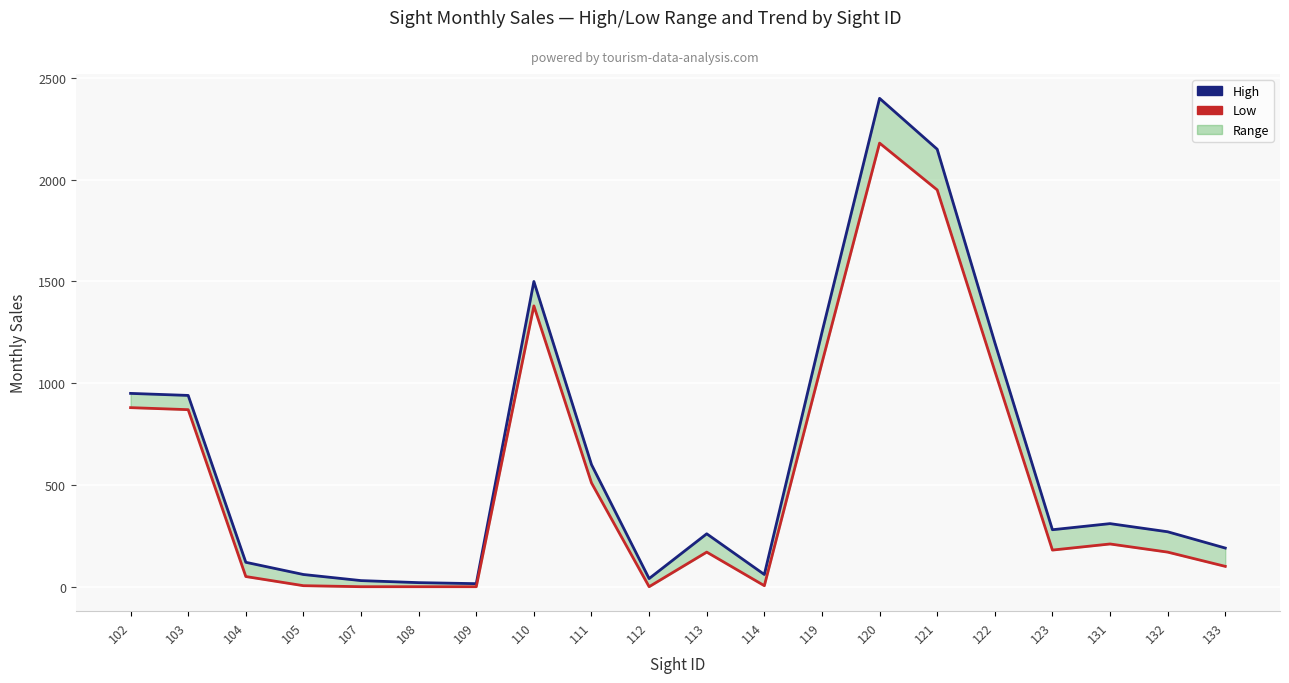

Reading left to right, extract all data points from this chart.

High: 102=950	103=940	104=120	105=60	107=30	108=20	109=15	110=1500	111=600	112=40	113=260	114=60	119=1250	120=2400	121=2150	122=1200	123=280	131=310	132=270	133=190
Low: 102=880	103=870	104=50	105=5	107=0	108=0	109=0	110=1380	111=510	112=0	113=170	114=5	119=1100	120=2180	121=1950	122=1060	123=180	131=210	132=170	133=100